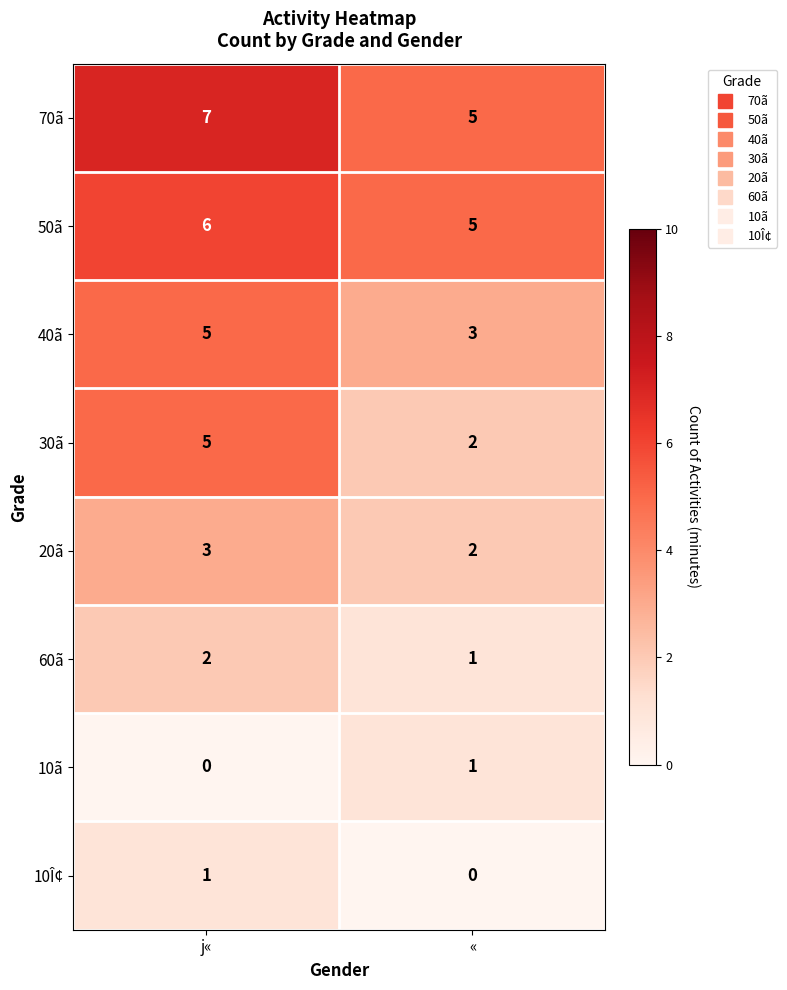

Which series has the largest range (max minus min)?

30ã